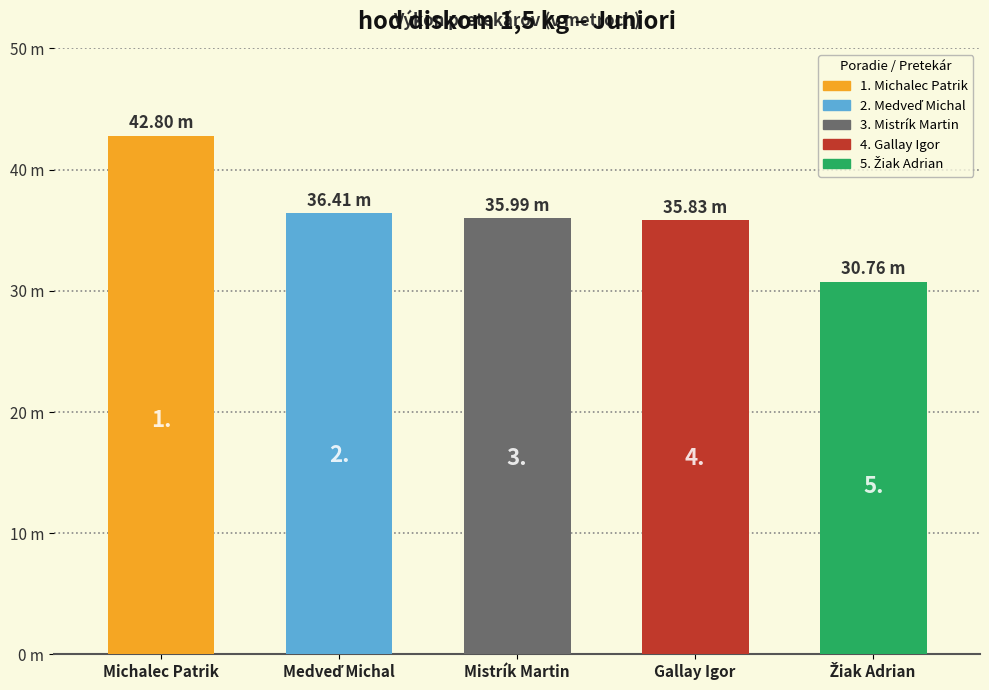

What is the difference between the second highest and second lowest values?

0.6